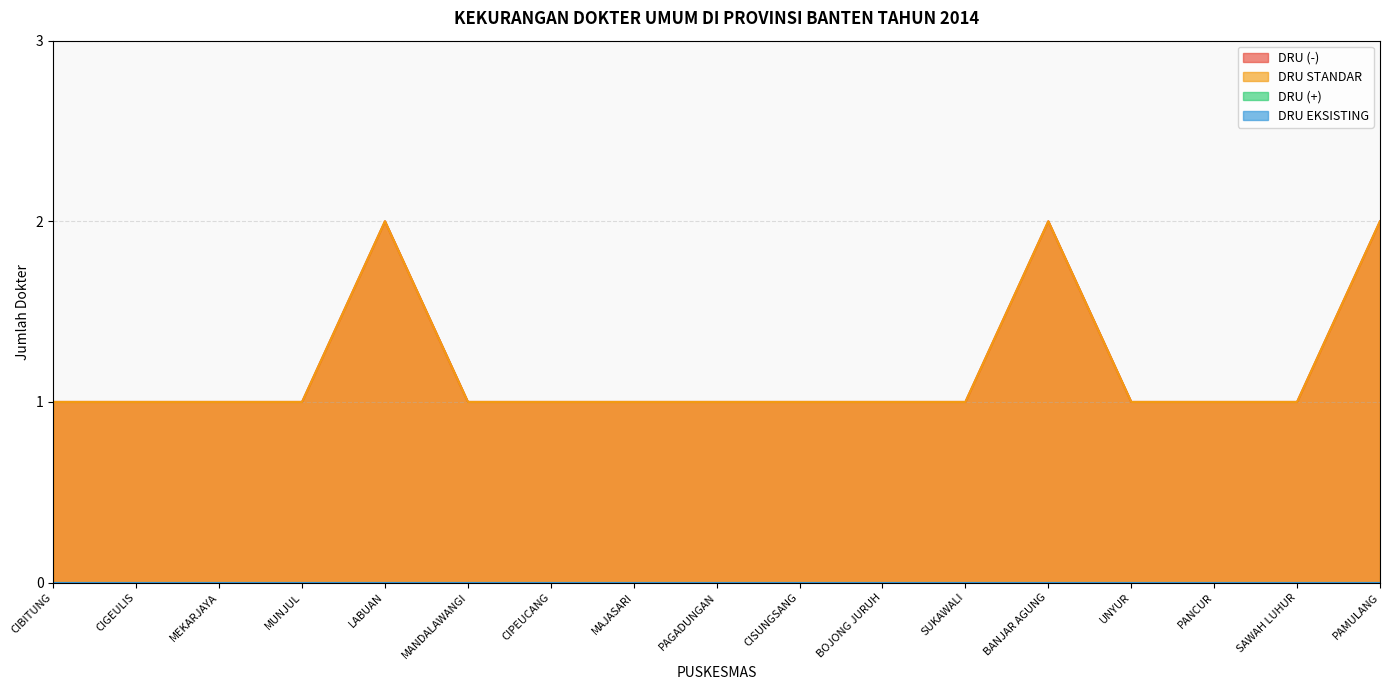

The DRU (-) series shows 2 at LABUAN. True or false?

True